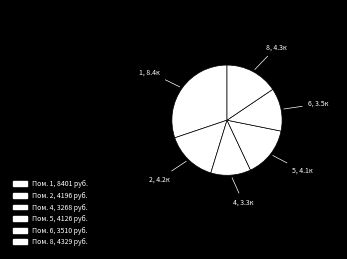

How many slices are in this pie chart?

6